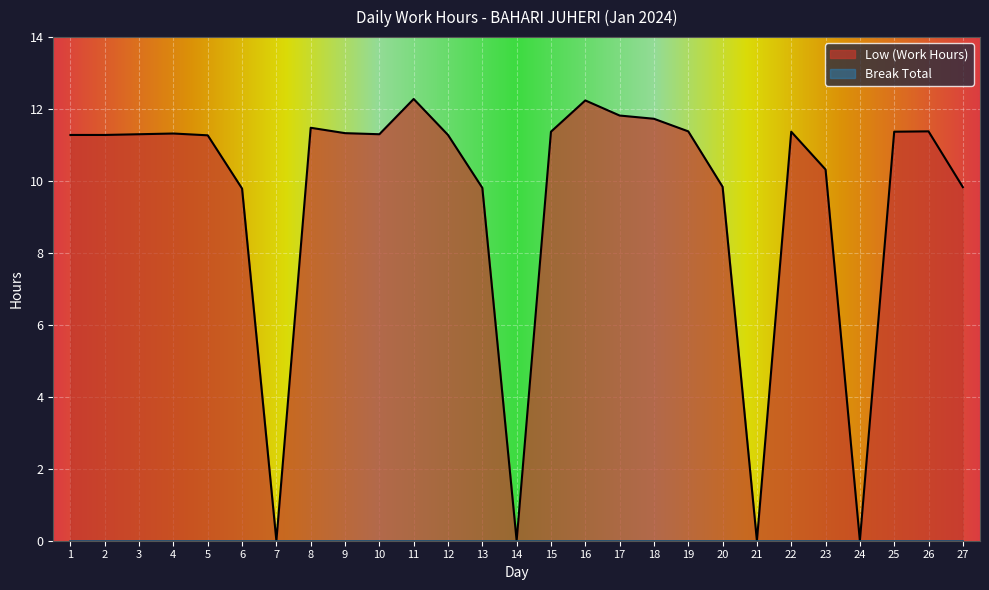

List the labels in order of value, largest first.

11, 16, 17, 18, 8, 19, 26, 15, 22, 25, 9, 4, 3, 10, 1, 2, 12, 5, 23, 20, 27, 13, 6, 7, 14, 21, 24